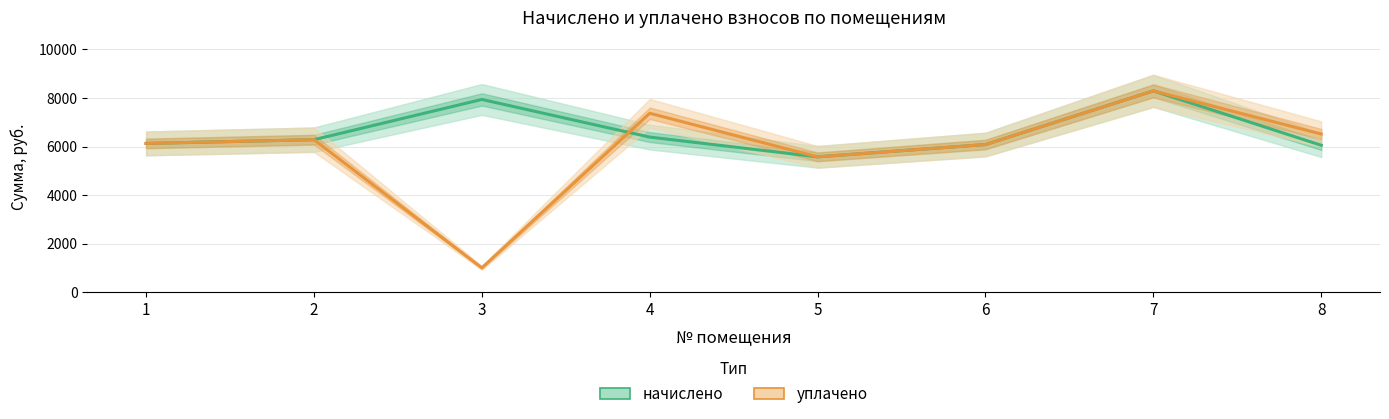

What is the approximate value of начислено at 8?

6051.8